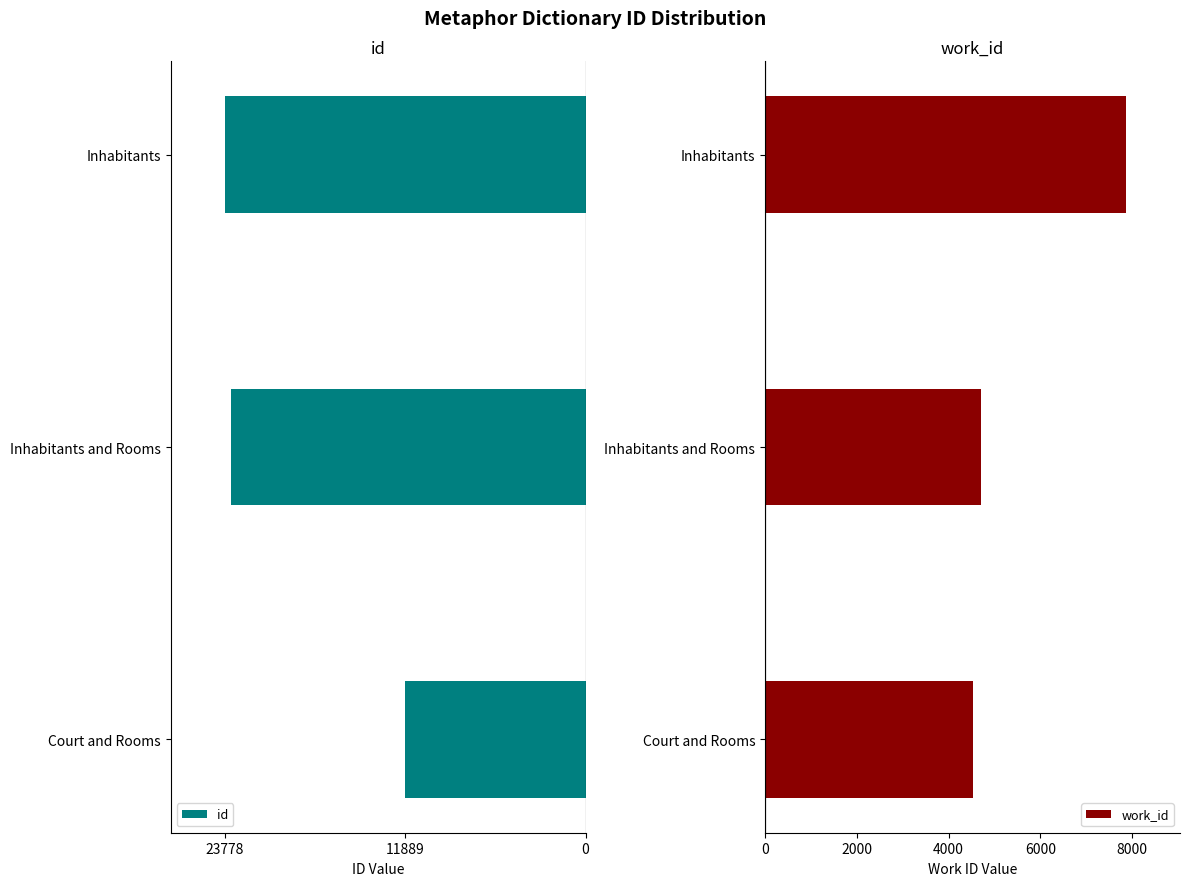

Which category has the highest value in the work_id series?

Inhabitants